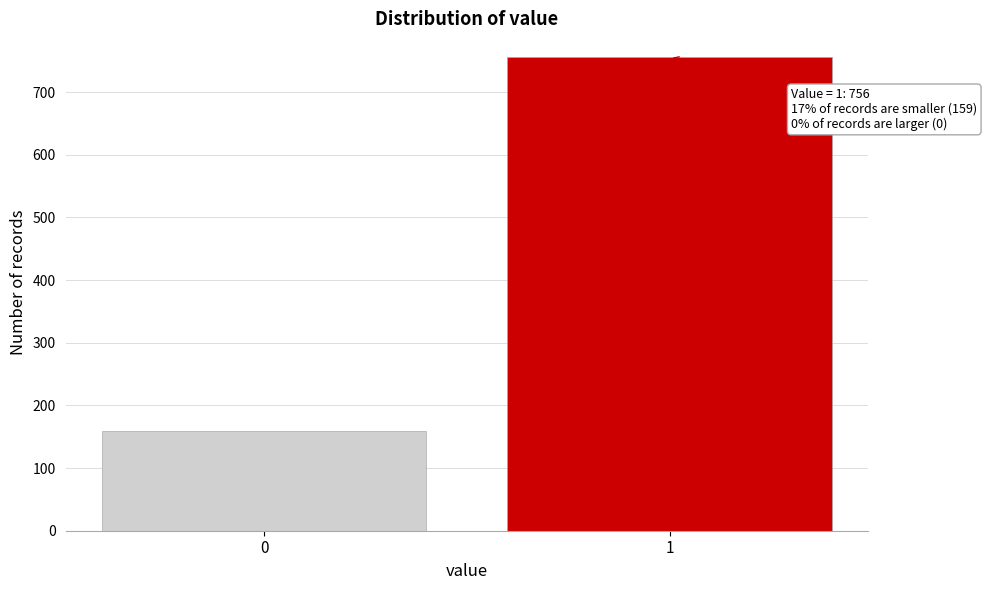

Reading left to right, what are all the values shown in this chart?

159	756